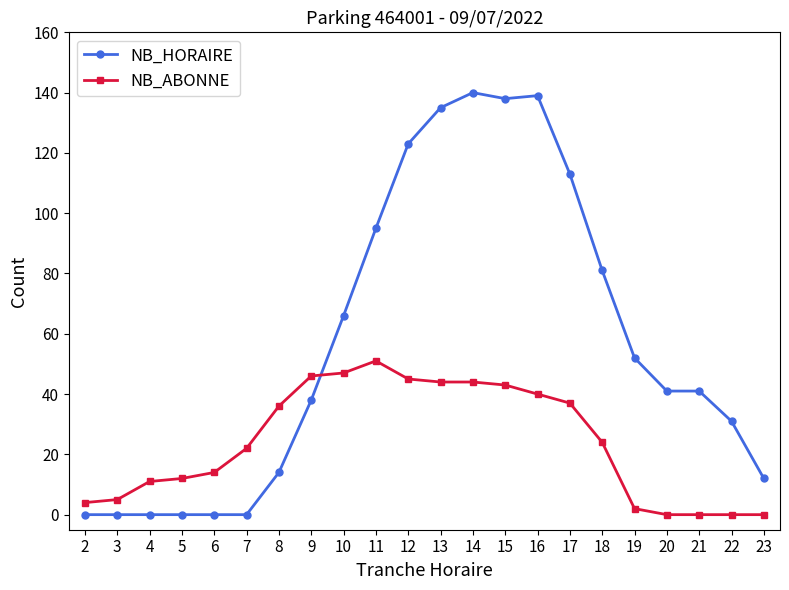

Does the chart have visible grid lines?

No